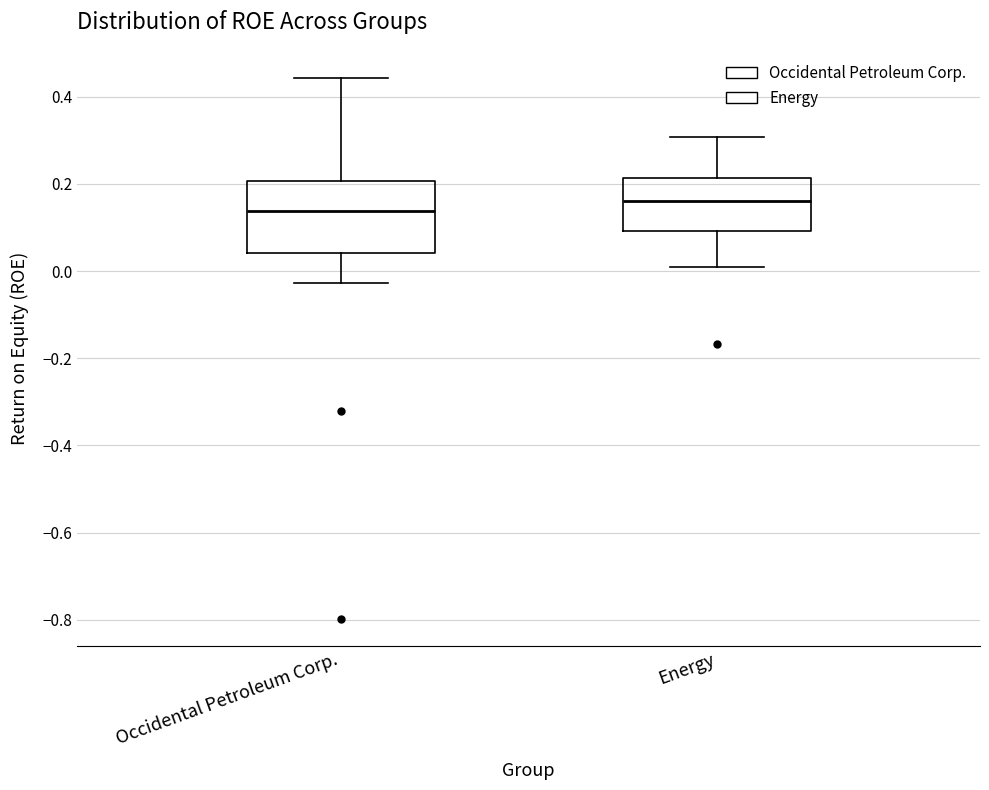

Which box's median line is the lowest?

Occidental Petroleum Corp.